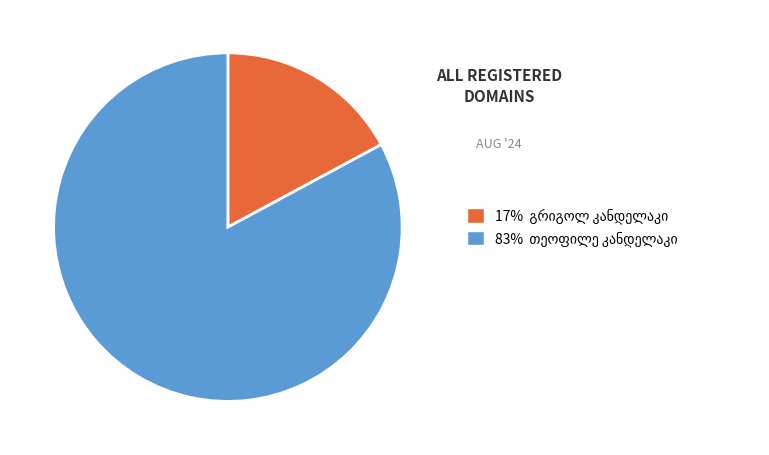

How many slices are in this pie chart?

2